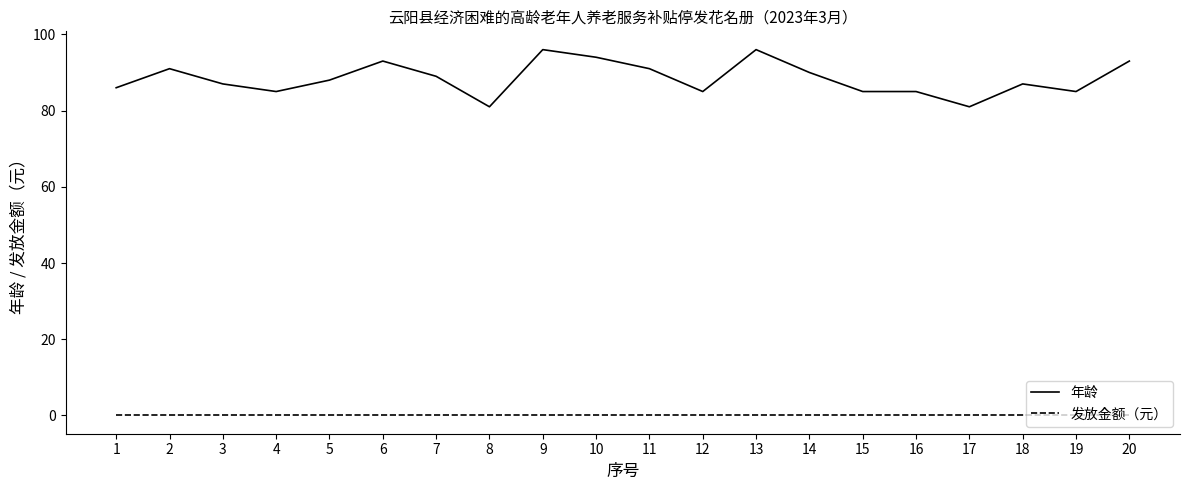

What are all the series names shown in the legend?

年龄, 发放金额（元）